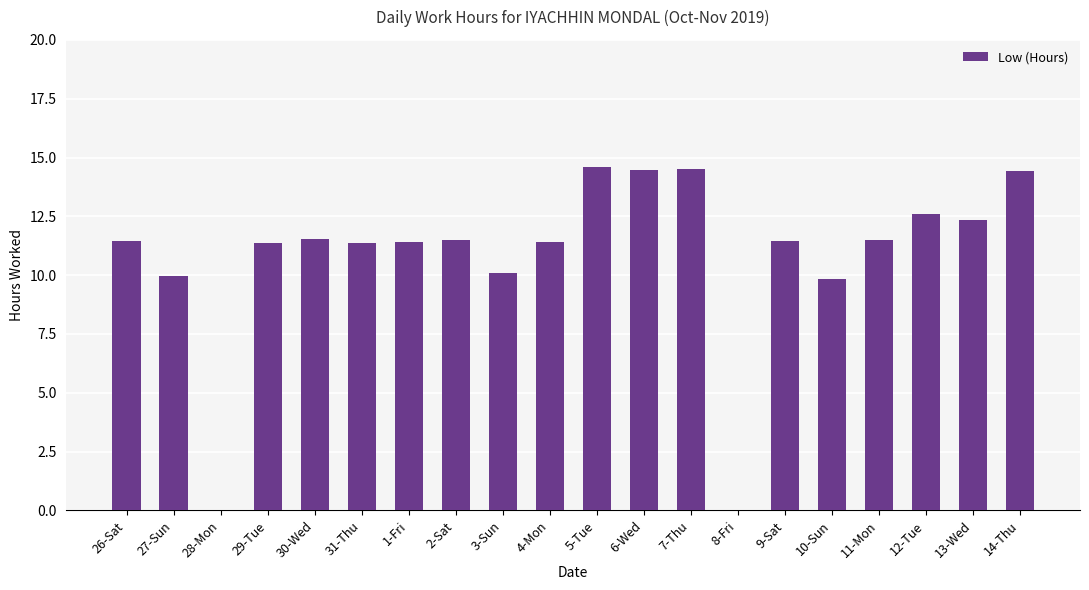

Are the bars horizontal?

No